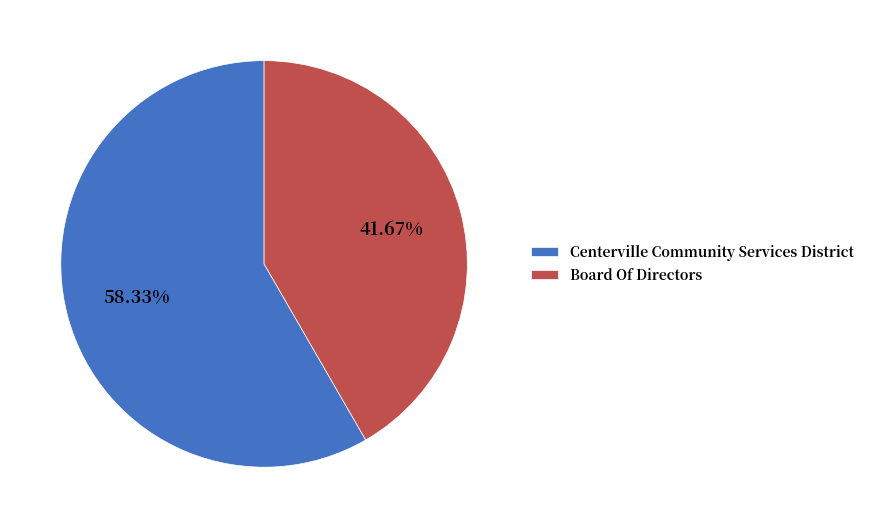

To the nearest percent, what is the difference between the largest and smallest slice percentages?

17%